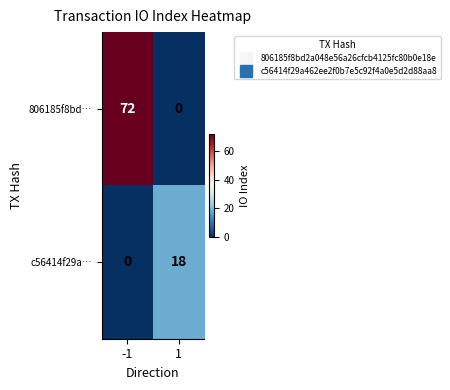

How many categories are shown in the chart?

2